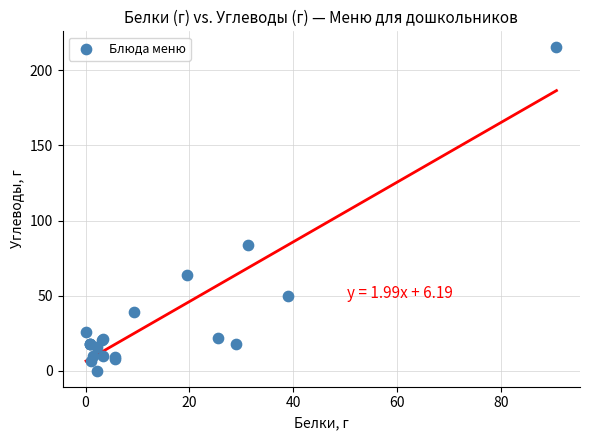

What Y value in the scatter plot is closest to 107?

83.7